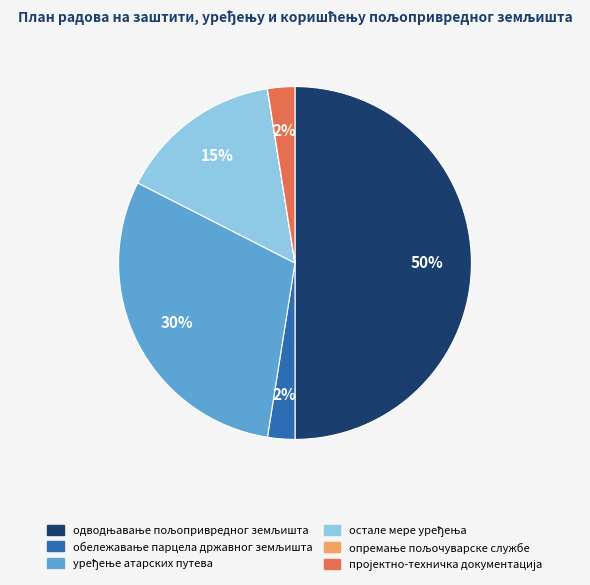

To the nearest percent, what is the average slice percentage?

17%